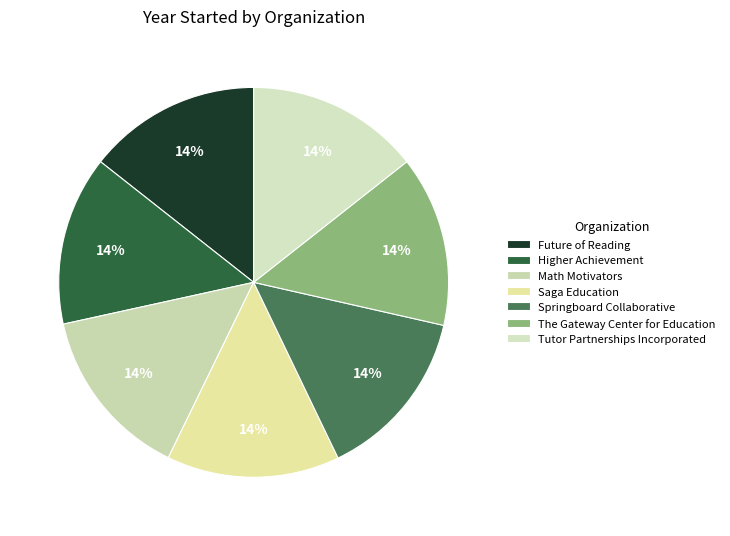

To the nearest percent, what portion does Springboard Collaborative represent?

14%